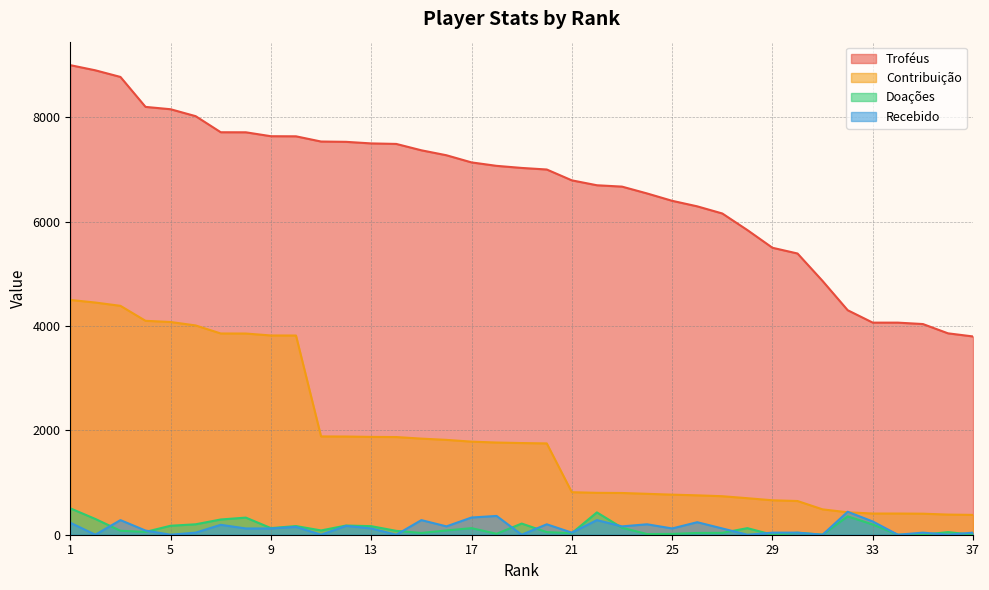

Which series changed the most between 4 and 9?

Troféus